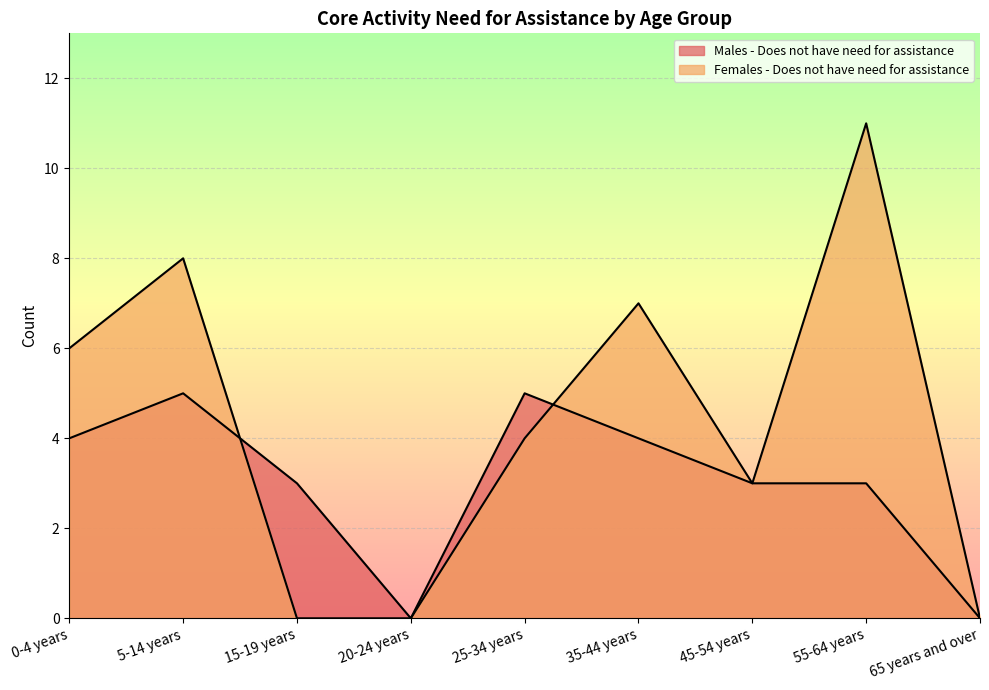

The Females - Does not have need for assistance series shows 7 at 35-44 years. True or false?

True